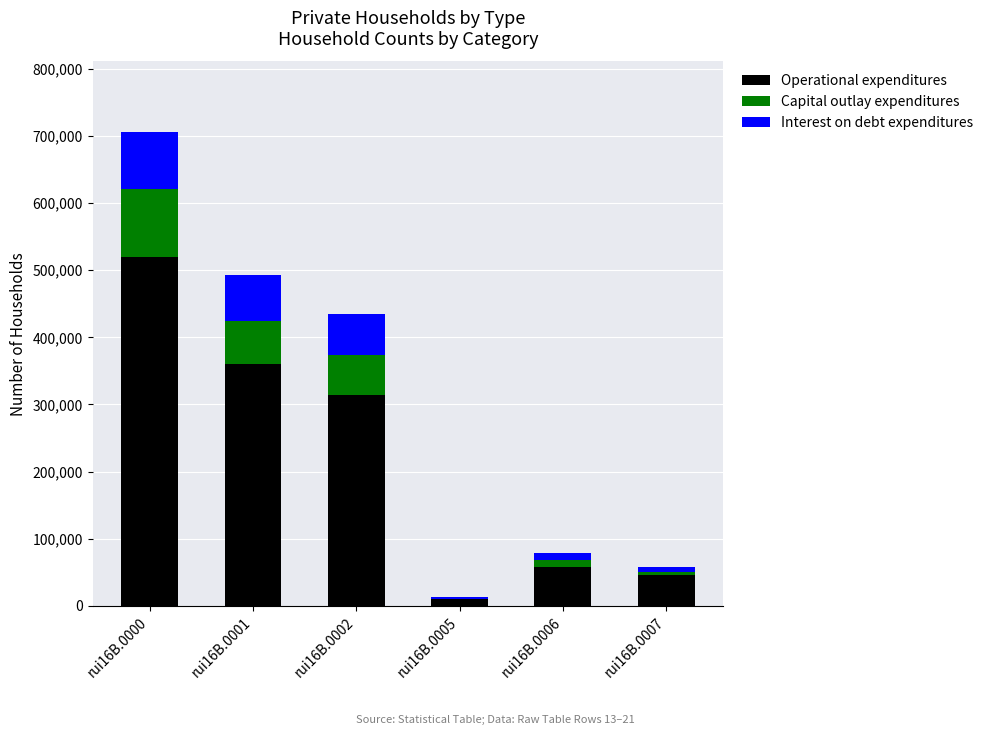

What is the sum of all Operational expenditures values?

1305577